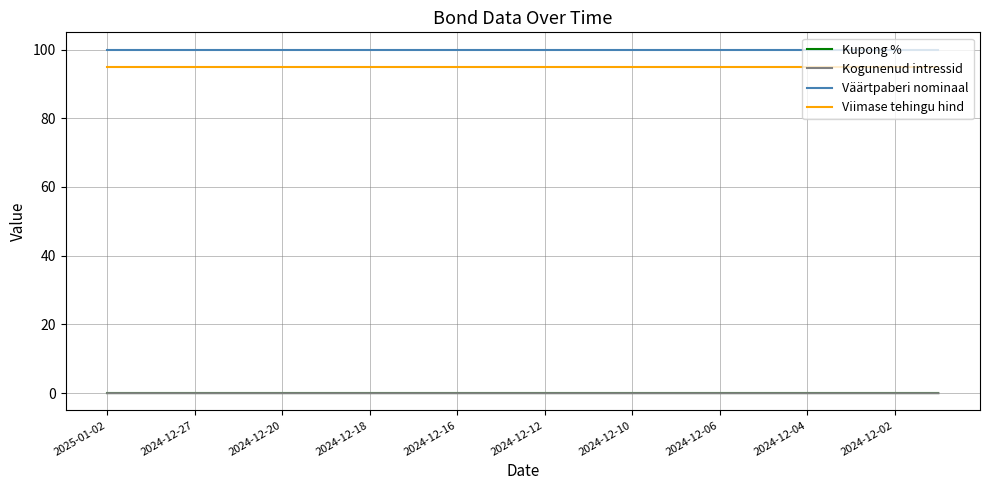

True or false: Kogunenud intressid and Väärtpaberi nominaal cross at least once.

False